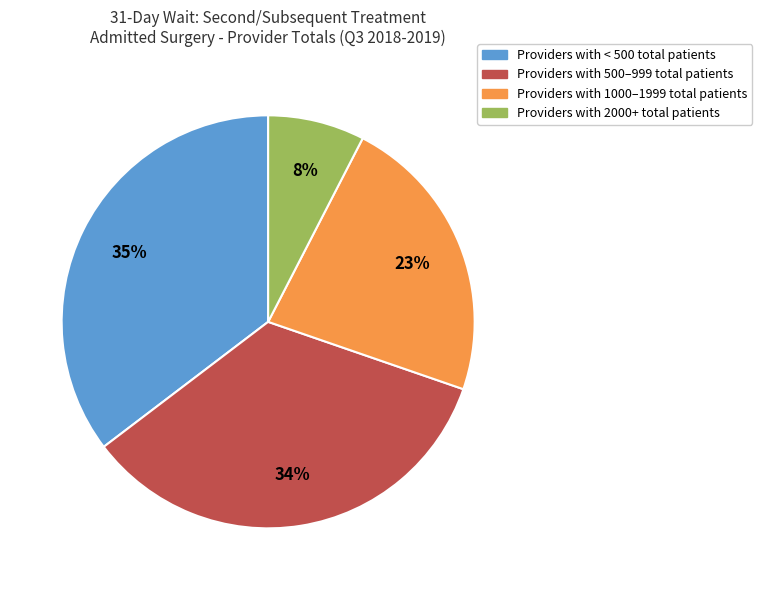

True or false: Providers with 500–999 total patients accounts for 34% of the total.

True